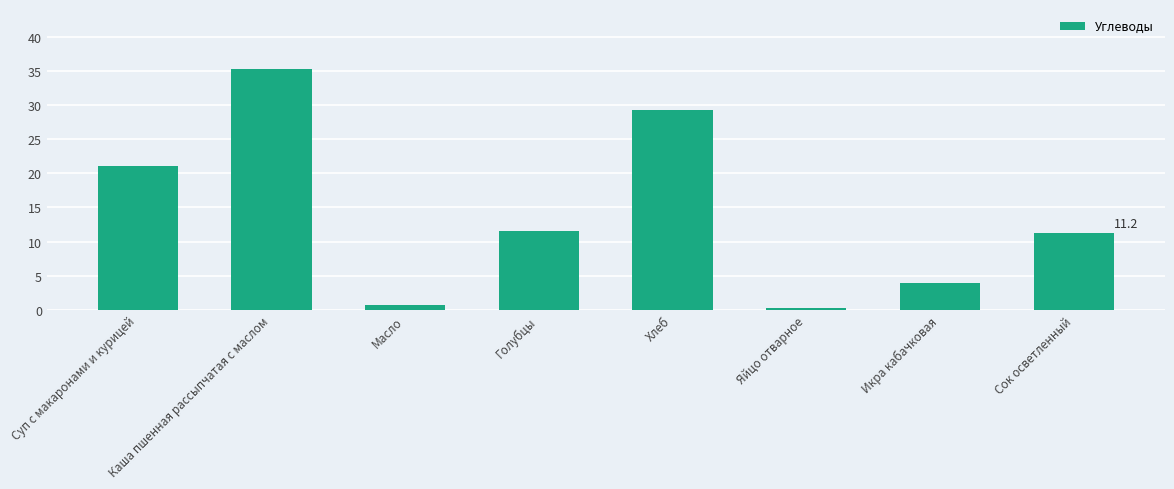

Reading left to right, list all the values displayed in this chart.

Суп с макаронами и курицей=21.0	Каша пшенная рассыпчатая с маслом=35.3	Масло=0.8	Голубцы=11.6	Хлеб=29.2	Яйцо отварное=0.3	Икра кабачковая=3.9	Сок осветленный=11.2